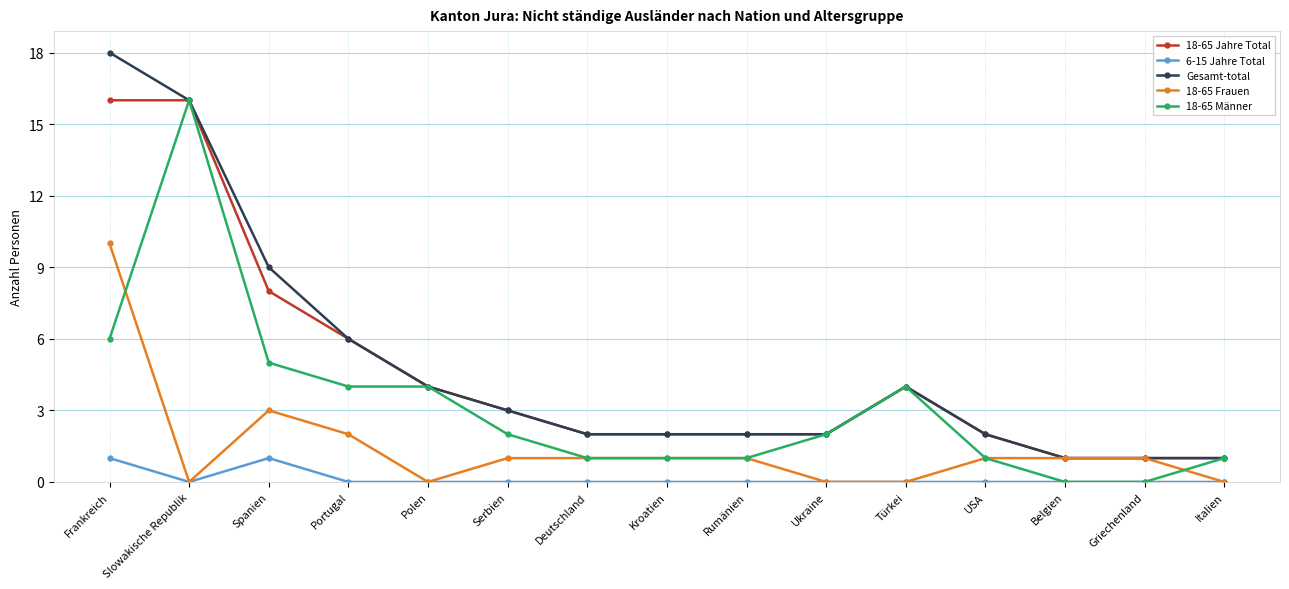

Reading left to right, what are all the values shown in this chart?

18-65 Jahre Total: Frankreich=16	Slowakische Republik=16	Spanien=8	Portugal=6	Polen=4	Serbien=3	Deutschland=2	Kroatien=2	Rumänien=2	Ukraine=2	Türkei=4	USA=2	Belgien=1	Griechenland=1	Italien=1
6-15 Jahre Total: Frankreich=1	Slowakische Republik=0	Spanien=1	Portugal=0	Polen=0	Serbien=0	Deutschland=0	Kroatien=0	Rumänien=0	Ukraine=0	Türkei=0	USA=0	Belgien=0	Griechenland=0	Italien=0
Gesamt-total: Frankreich=18	Slowakische Republik=16	Spanien=9	Portugal=6	Polen=4	Serbien=3	Deutschland=2	Kroatien=2	Rumänien=2	Ukraine=2	Türkei=4	USA=2	Belgien=1	Griechenland=1	Italien=1
18-65 Frauen: Frankreich=10	Slowakische Republik=0	Spanien=3	Portugal=2	Polen=0	Serbien=1	Deutschland=1	Kroatien=1	Rumänien=1	Ukraine=0	Türkei=0	USA=1	Belgien=1	Griechenland=1	Italien=0
18-65 Männer: Frankreich=6	Slowakische Republik=16	Spanien=5	Portugal=4	Polen=4	Serbien=2	Deutschland=1	Kroatien=1	Rumänien=1	Ukraine=2	Türkei=4	USA=1	Belgien=0	Griechenland=0	Italien=1